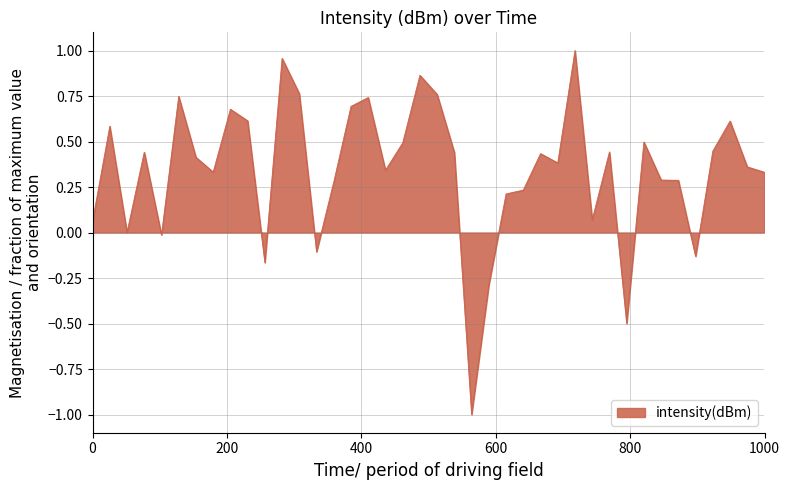

What is the difference between the maximum and minimum values?

2.0